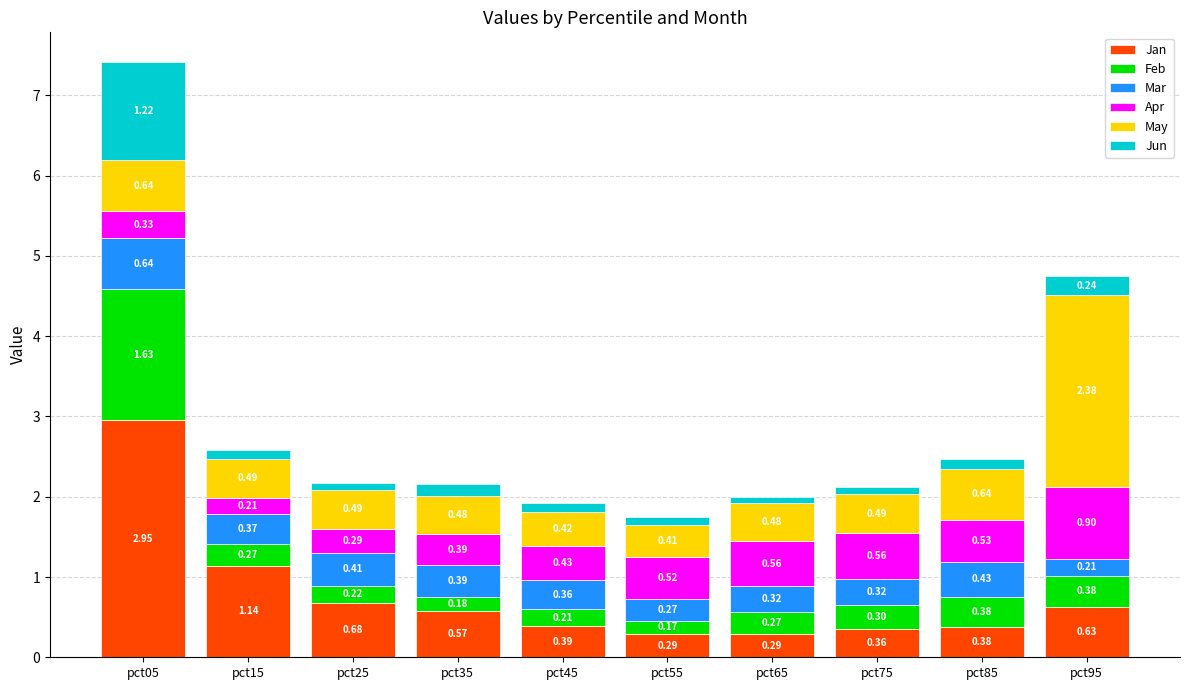

What is the average value of the Jan series?

0.8